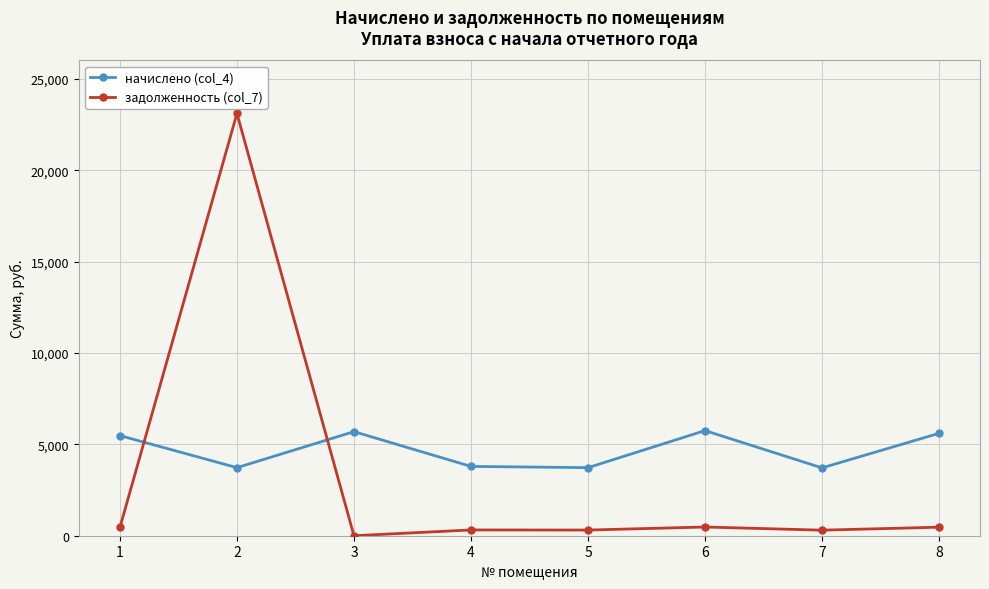

Rank the series at 2 from highest to lowest value.

задолженность (col_7), начислено (col_4)